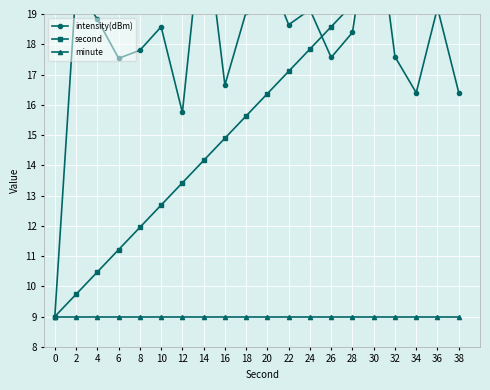

True or false: minute and intensity(dBm) cross at least once.

False